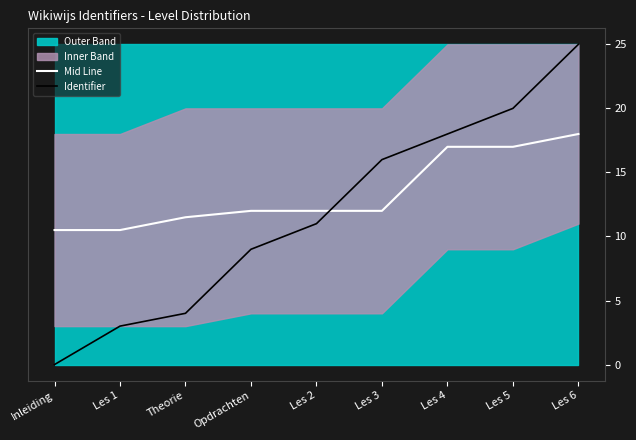

Is it true that Identifier equals 25.0 at Les 6?

True